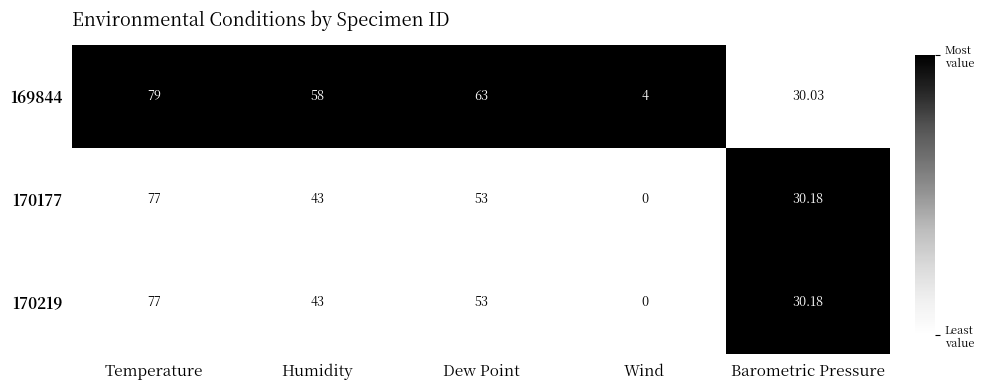

List the labels in order of 170177 value, largest first.

Temperature, Dew Point, Humidity, Barometric Pressure, Wind